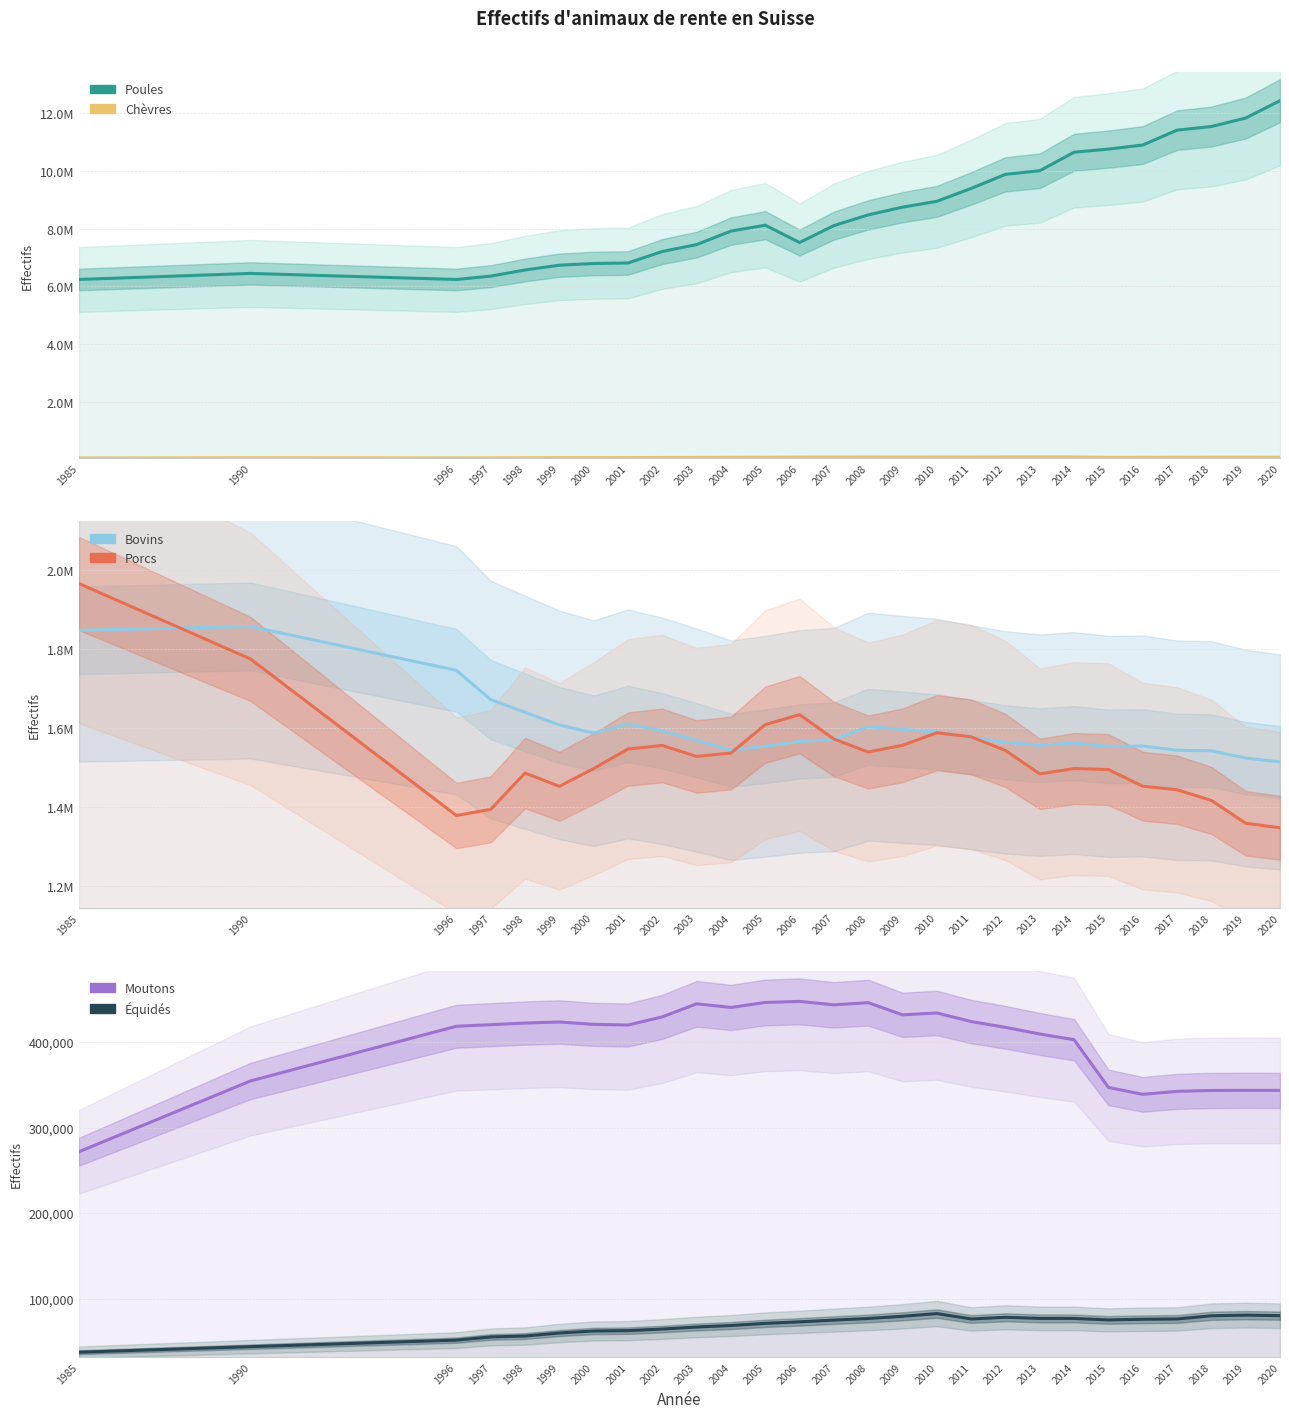

True or false: Porcs and Poules intersect in this chart.

False